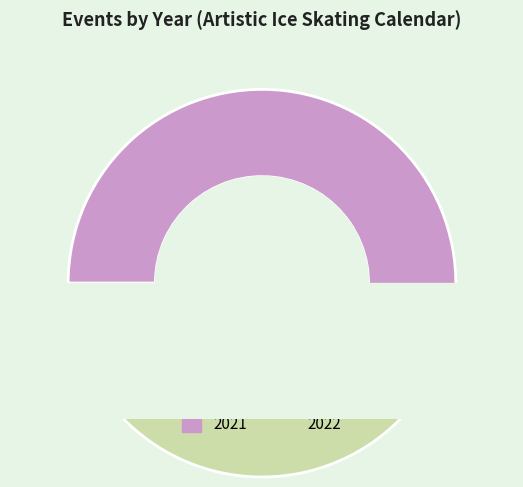

Which category accounts for the majority?

2021